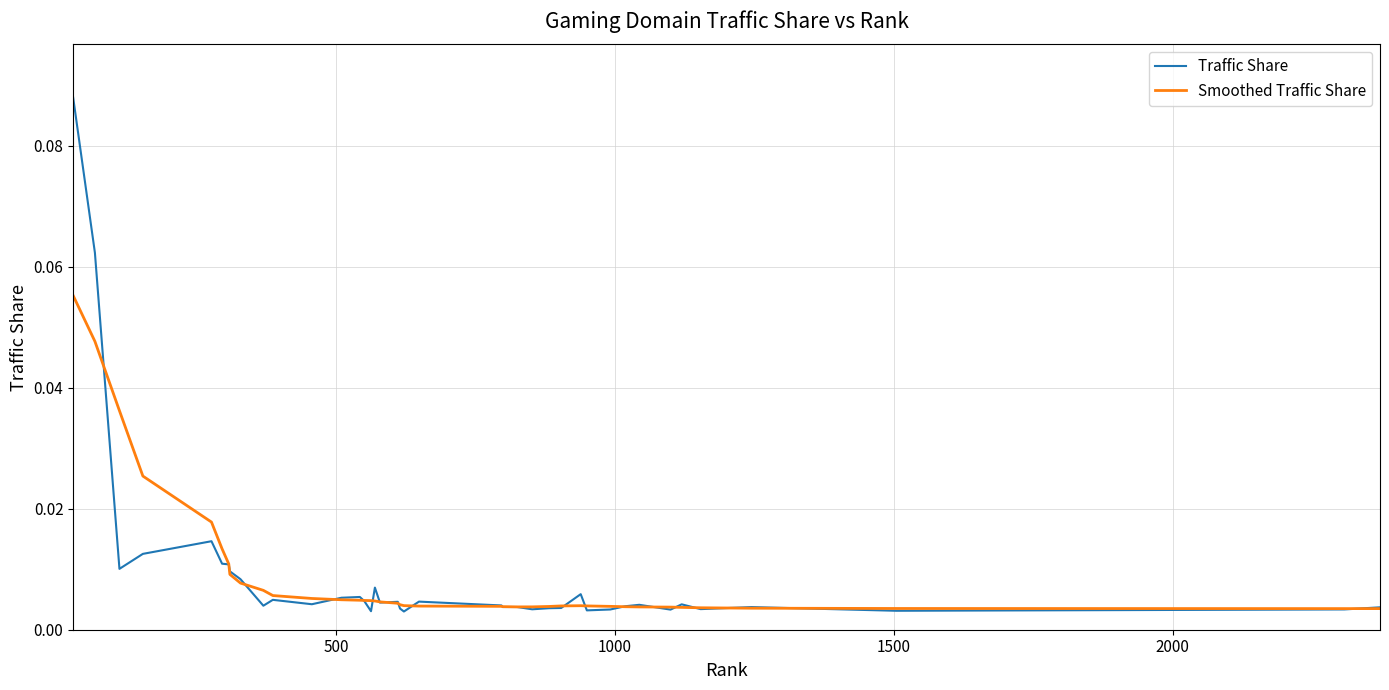

True or false: Traffic Share and Smoothed Traffic Share intersect in this chart.

True